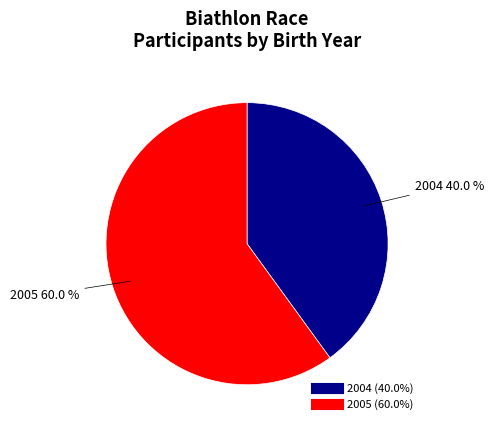

Is there any slice that represents more than half of the pie?

Yes